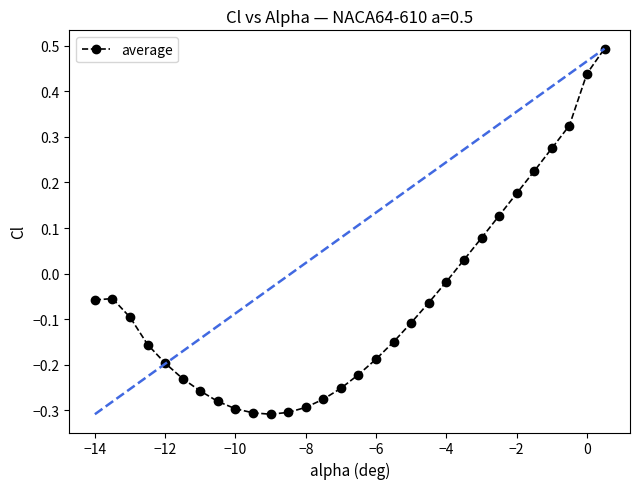

What is the greatest value displayed?

0.5